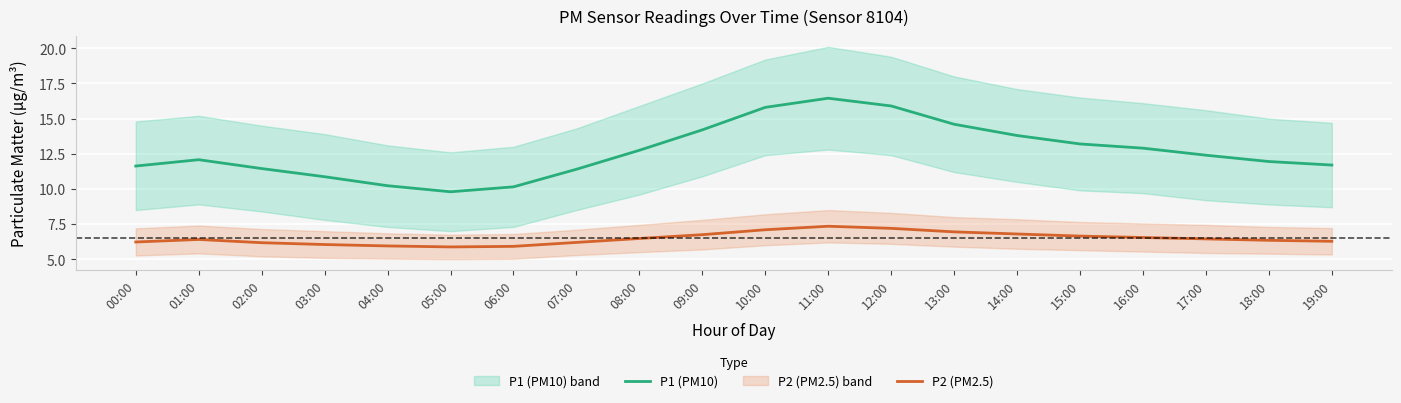

True or false: P2 (PM2.5) and P1 (PM10) cross at least once.

False